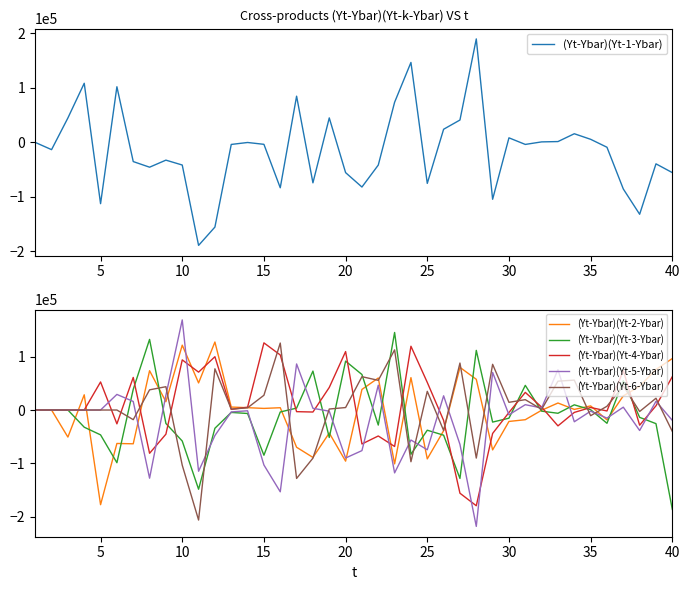

In (Yt-Ybar)(Yt-4-Ybar), how many points are higher than both neighbors (excluding endpoints)?

11